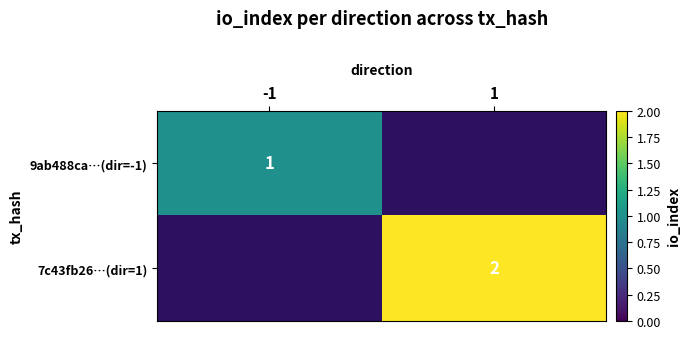

What is the minimum value shown in the chart?

1.0